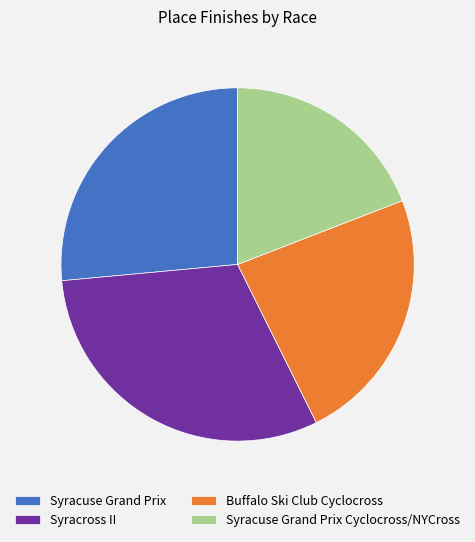

What is the smallest slice in the pie chart?

Syracuse Grand Prix Cyclocross/NYCross